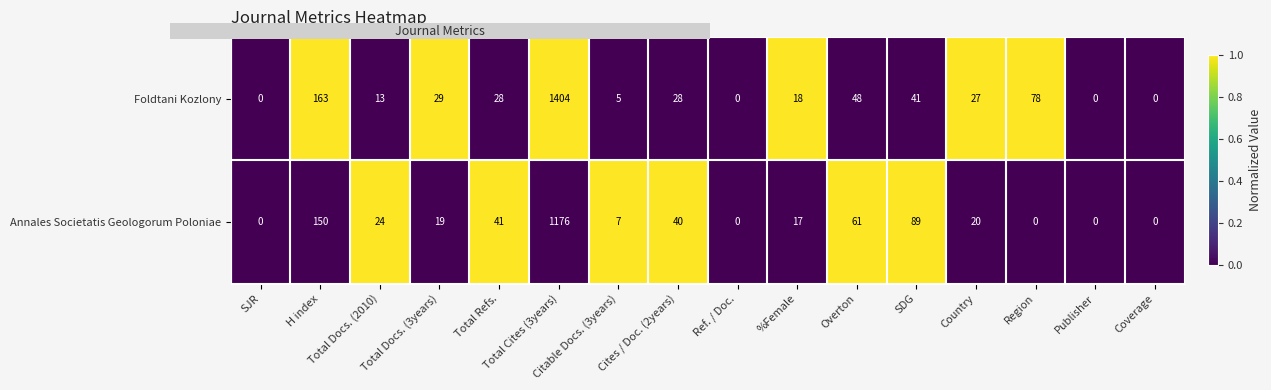

What is the maximum value shown in the chart?

1404